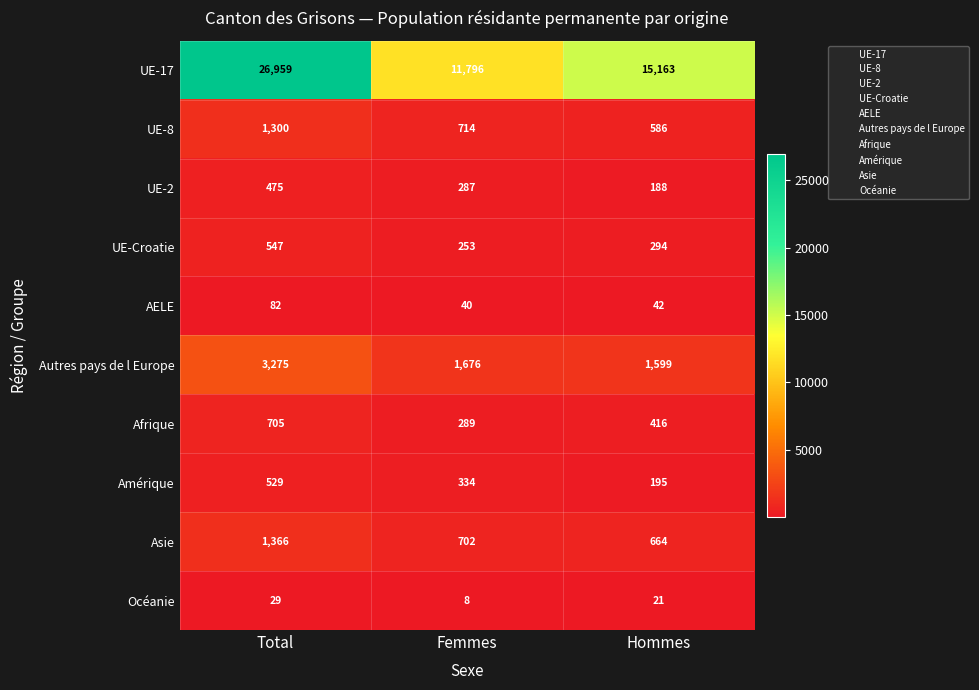

What is the spread (max minus min) of values at Total?

26930